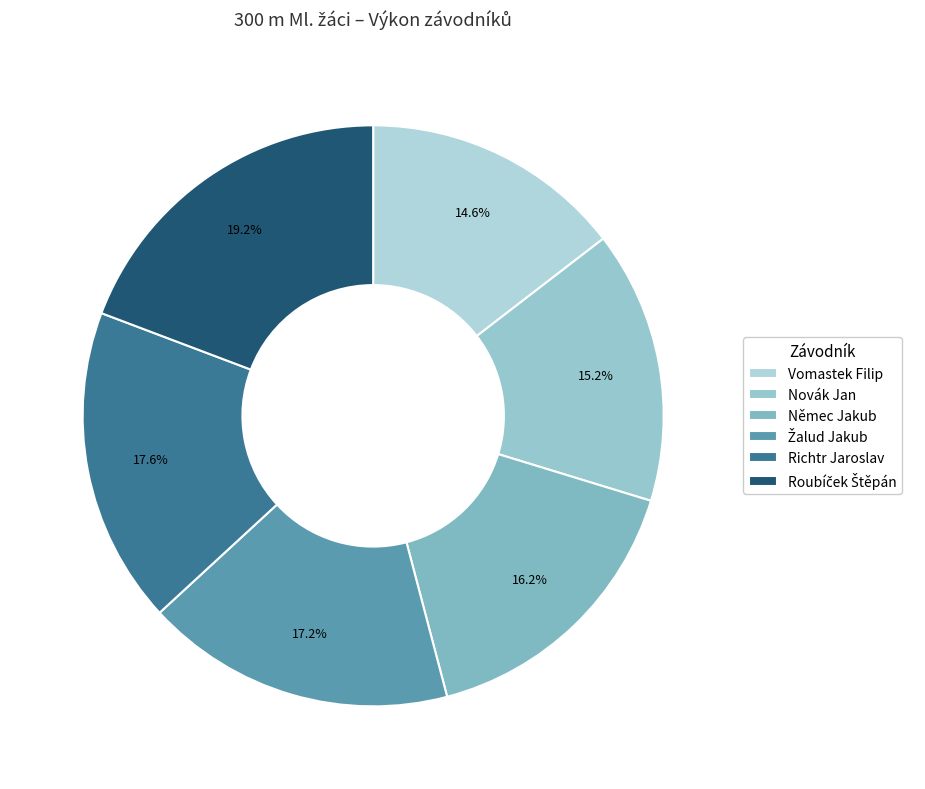

Which slice is the largest?

Roubíček Štěpán